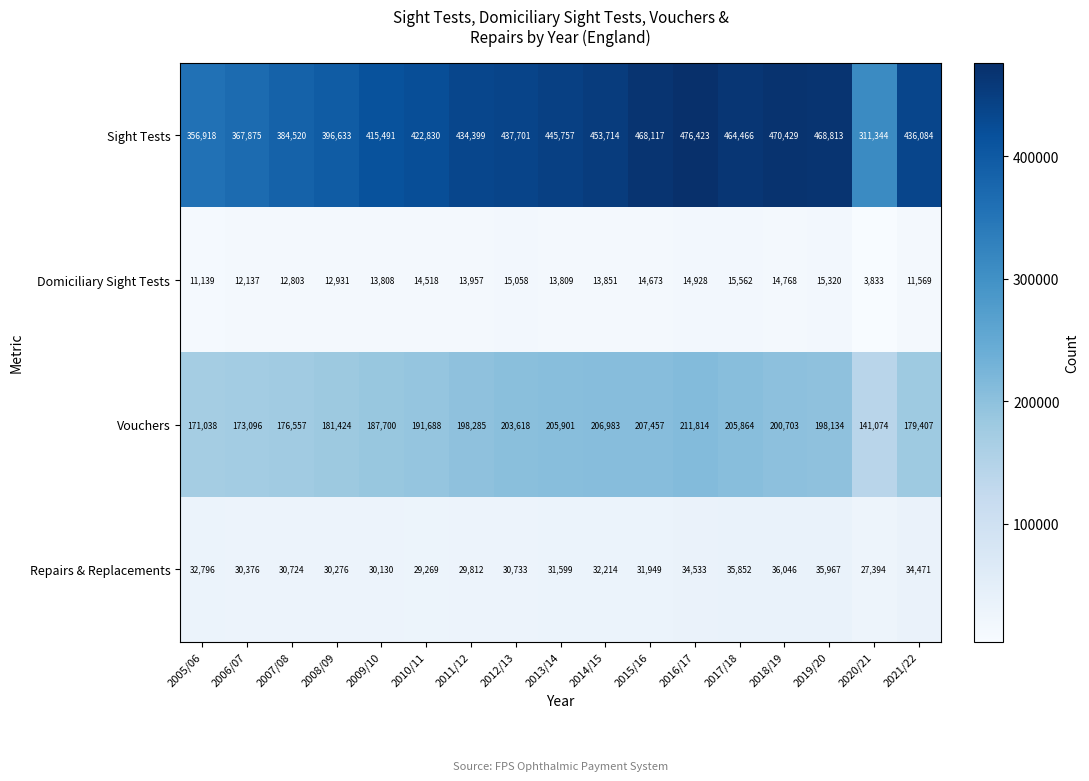

True or false: Repairs & Replacements has a value of 35852 at 2017/18.

True